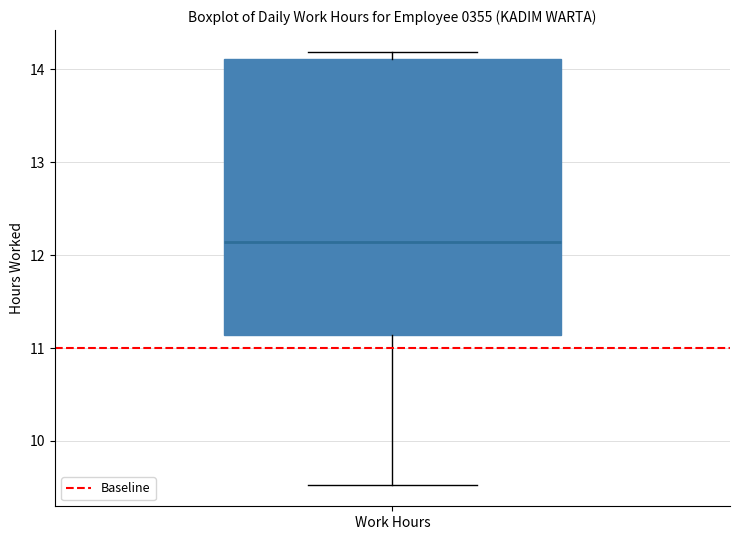

Where is the upper edge of the box for Work Hours on the y-axis? The values are not printed on the chart, so give them approximately, as read against the axis.

14.1